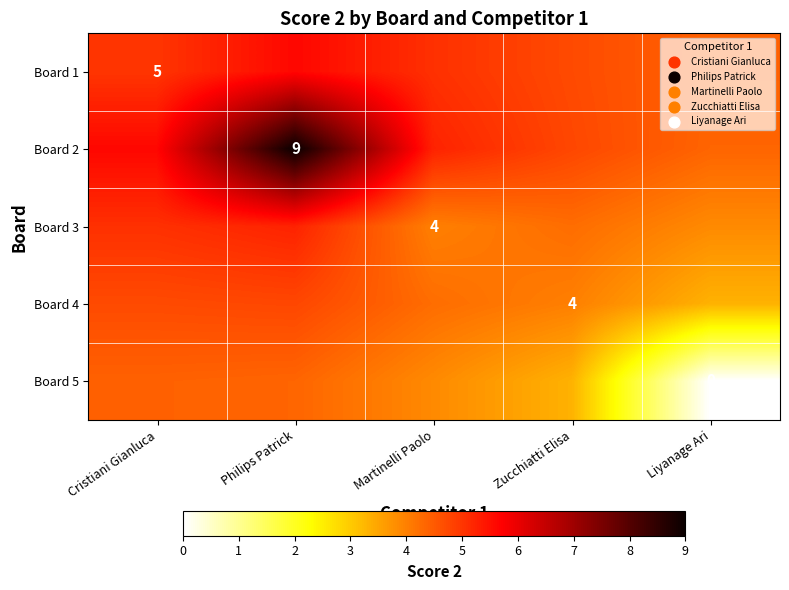

What is the sum of all Board 4 values?

21.1